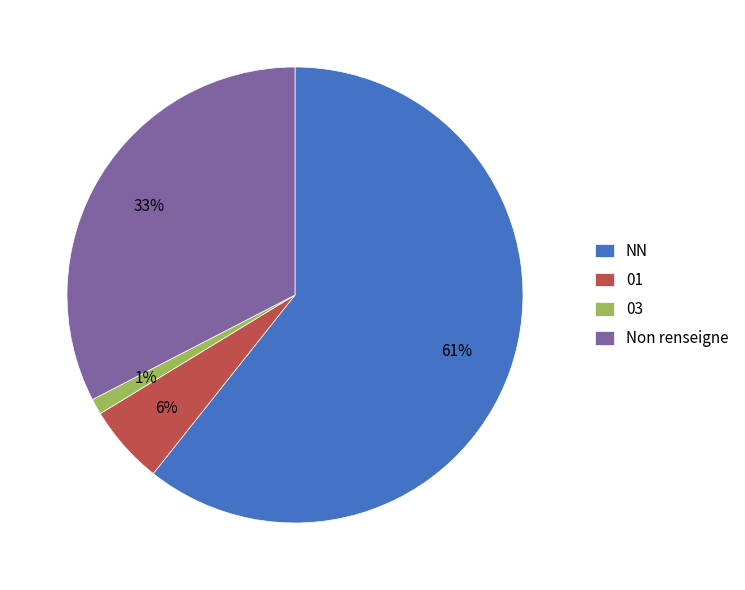

Do 01 and Non renseigne together represent more than half of the pie?

No